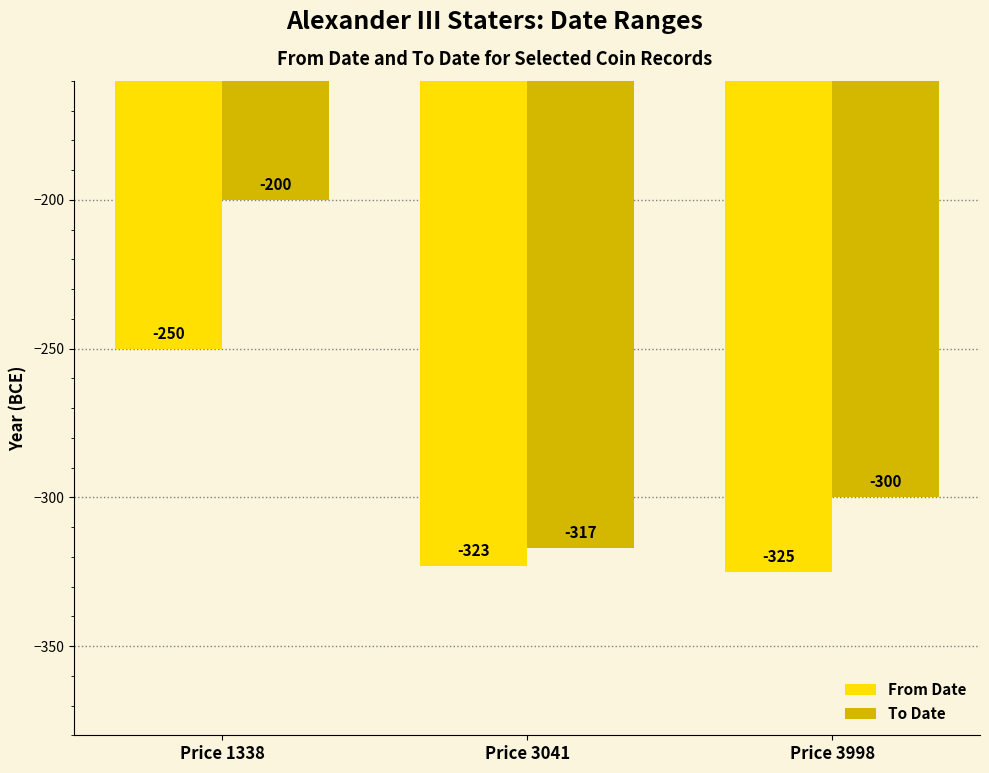

Reading right to left, extract all data points from this chart.

From Date: Price 3998=-325	Price 3041=-323	Price 1338=-250
To Date: Price 3998=-300	Price 3041=-317	Price 1338=-200